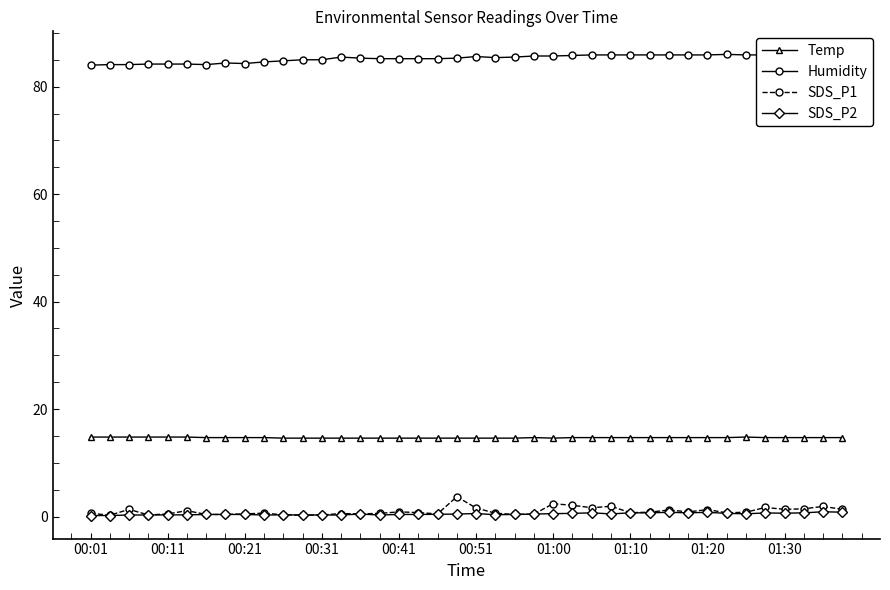

What is the sum of all SDS_P2 values?

19.5